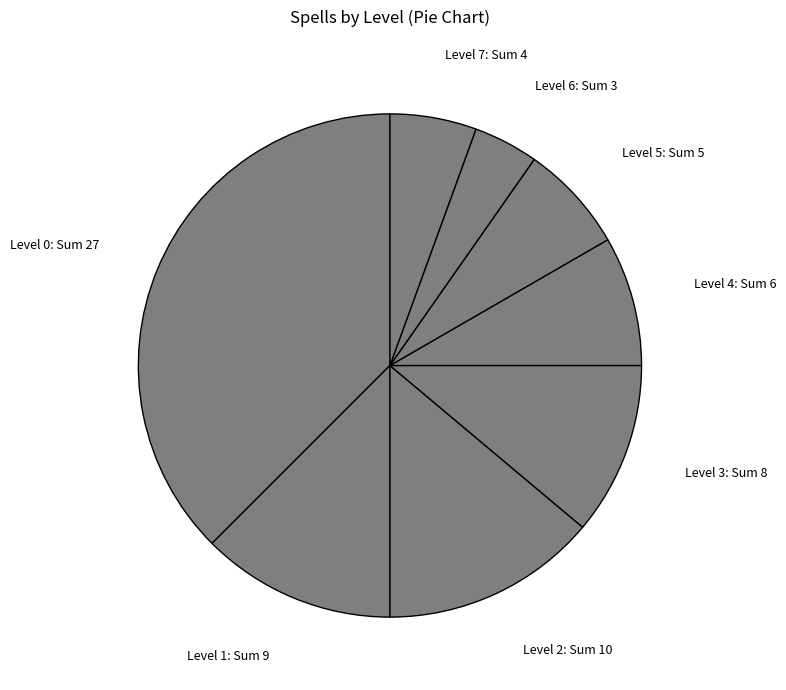

Between Level 0 and Level 3, which is larger?

Level 0